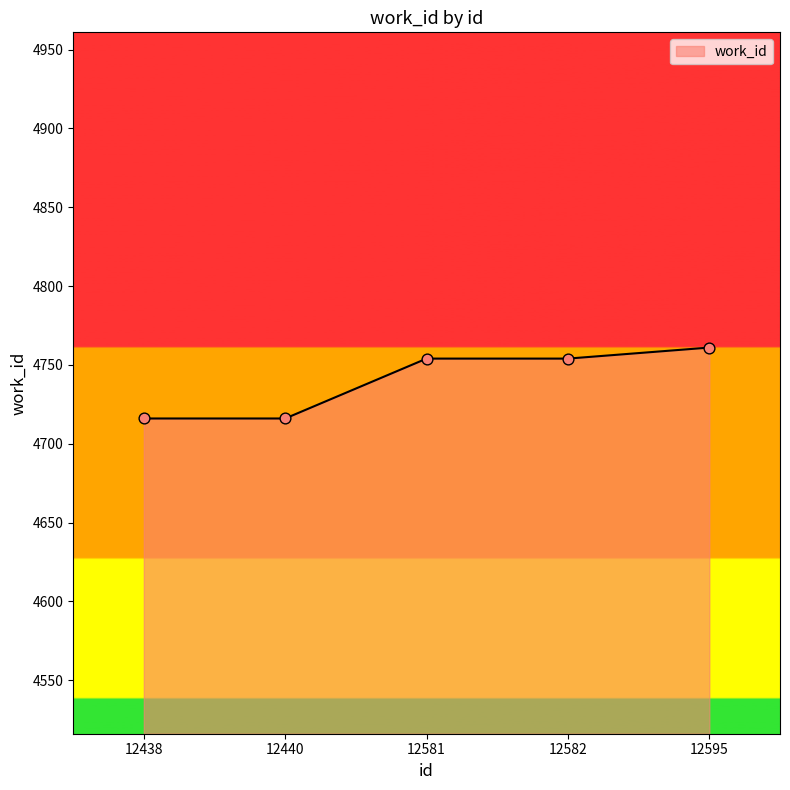

Approximately how many times larger is the value at 12438 compared to 12581?

1.0